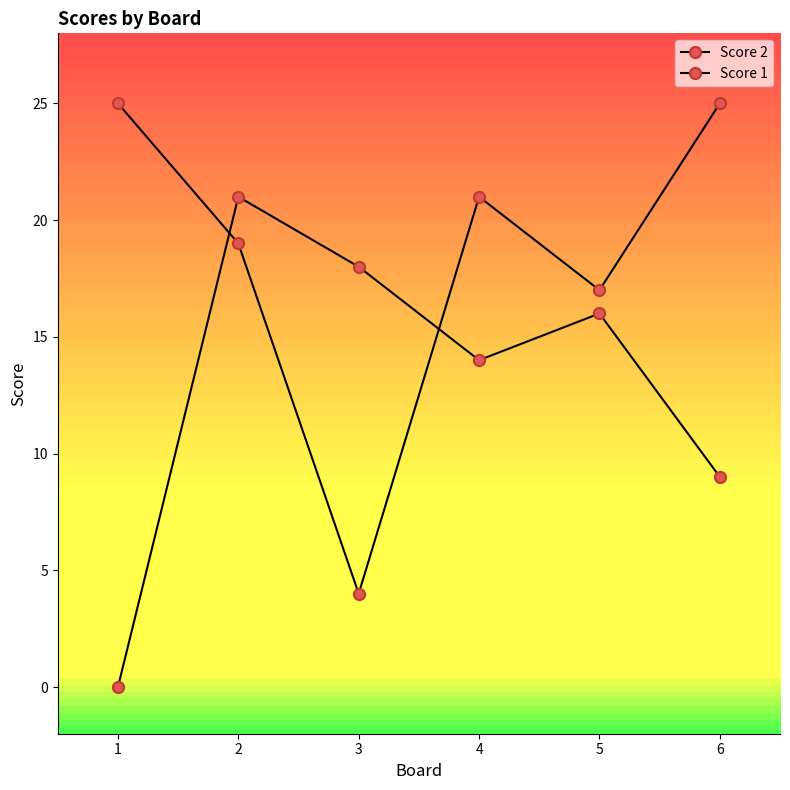

What is the minimum value for Score 1?

4